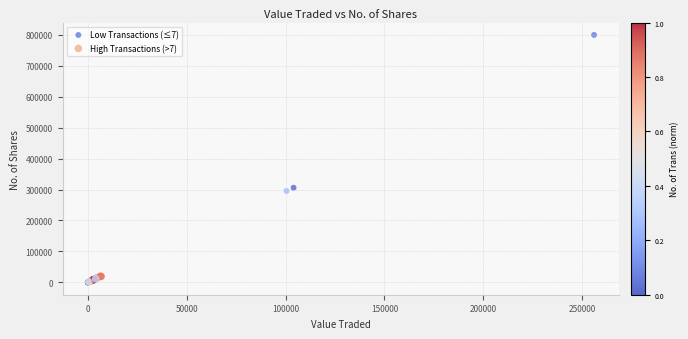

Which series has the widest spread of Y values?

Low Transactions (≤7)